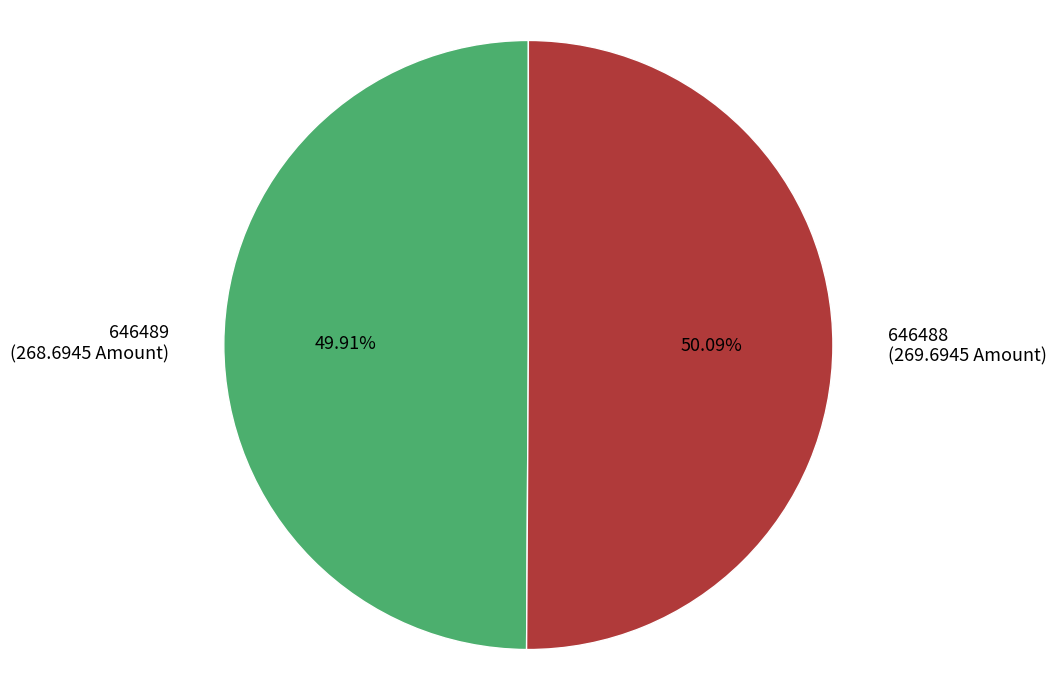

Approximately how many times larger is the value at 646488 compared to 646489?

1.0